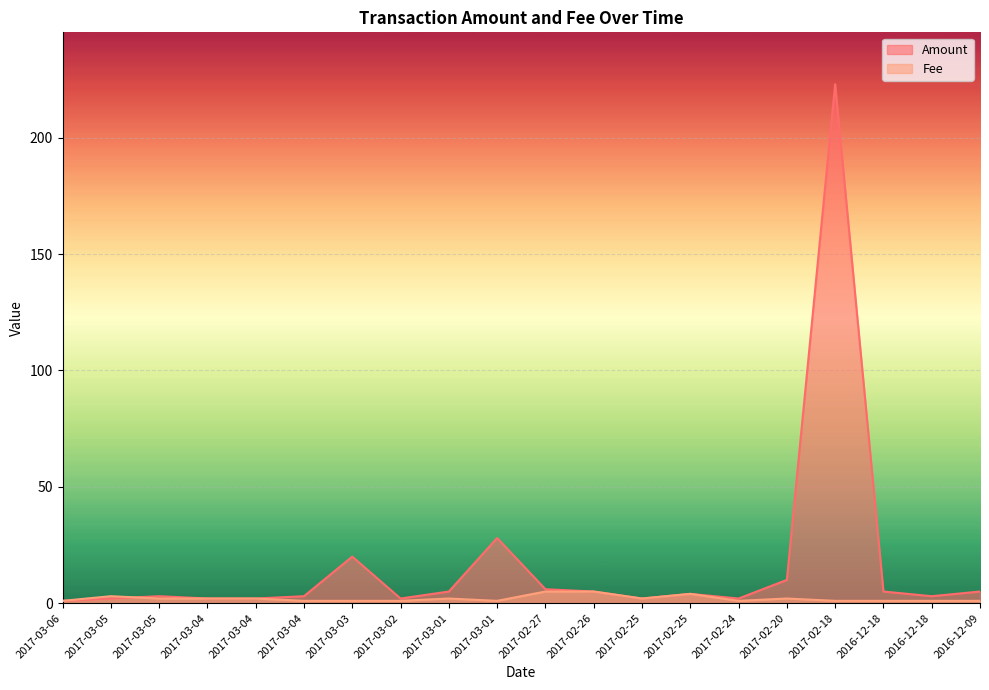

Between which two adjacent categories do Fee and Amount first intersect?

2017-03-05 and 2017-03-05